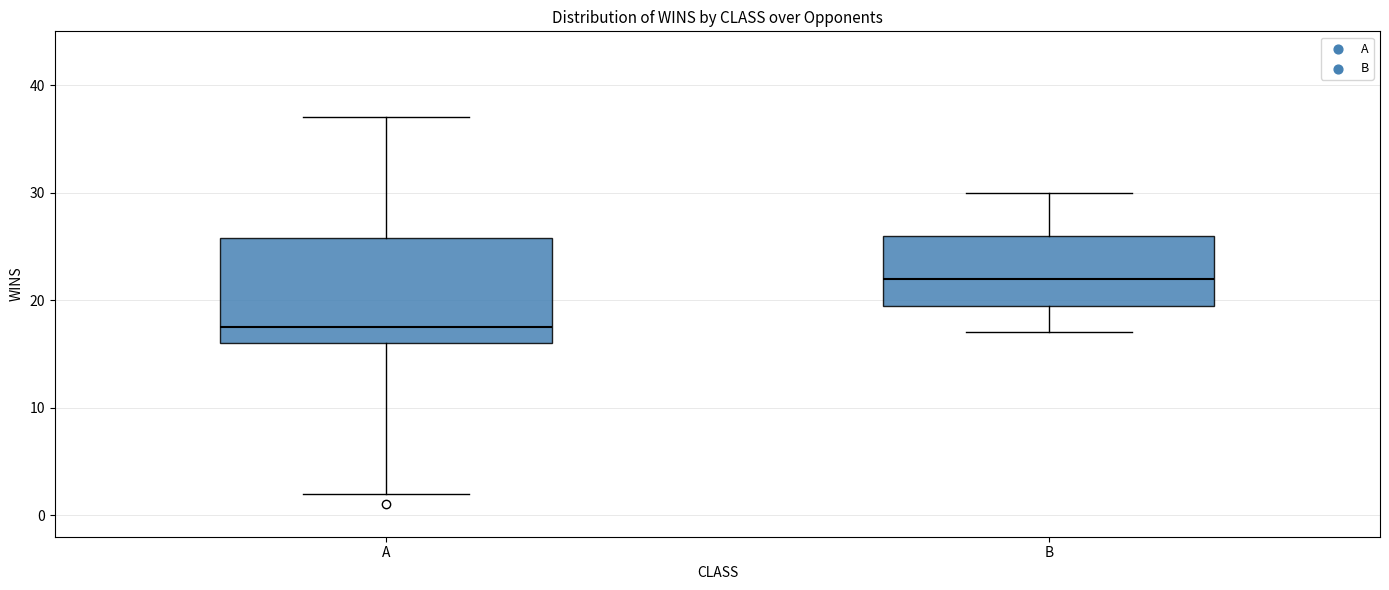

Where does the lower whisker of the box for B end on the y-axis? The values are not printed on the chart, so give them approximately, as read against the axis.

17